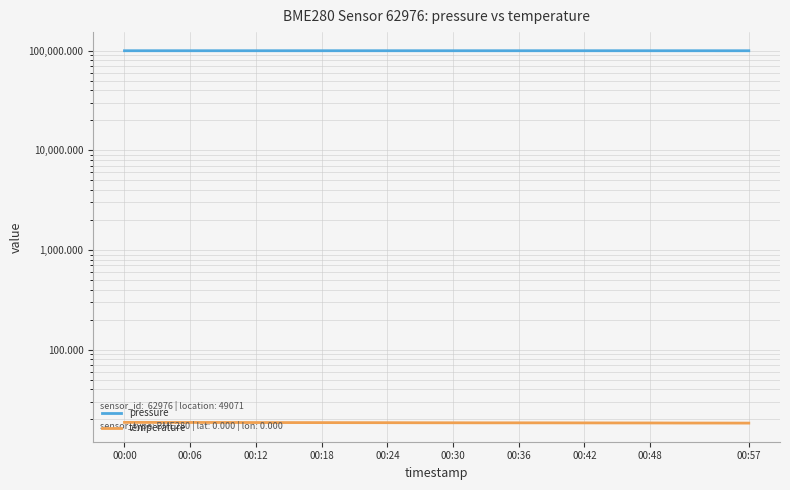

Is it true that pressure equals 99898.6 at 11?

True